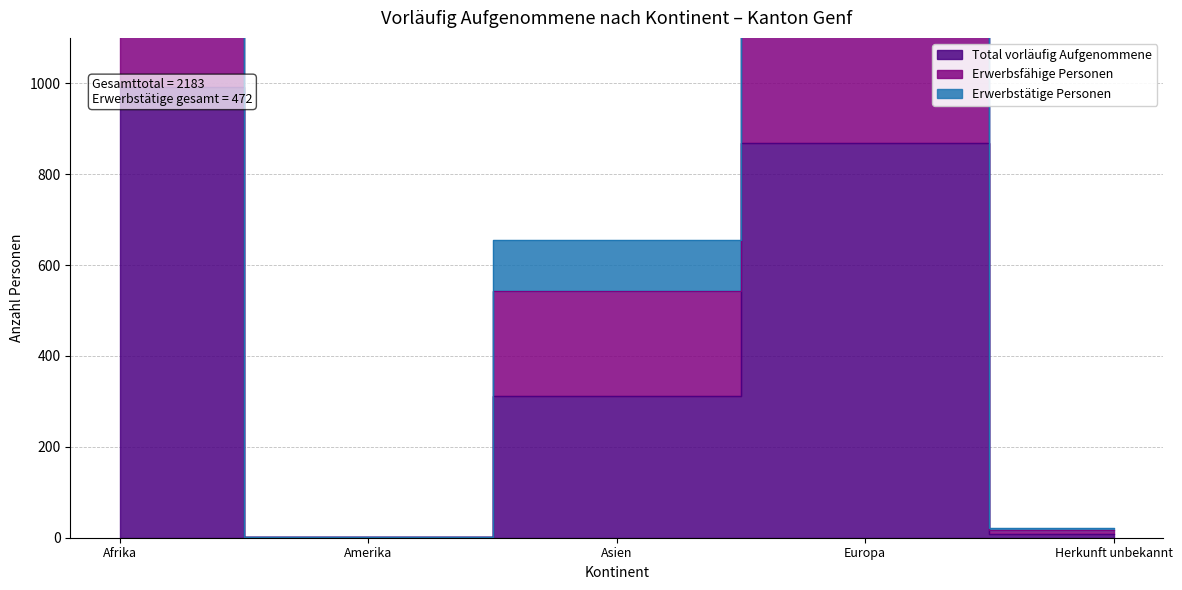

Read the Total vorläufig Aufgenommene value at Amerika.

1